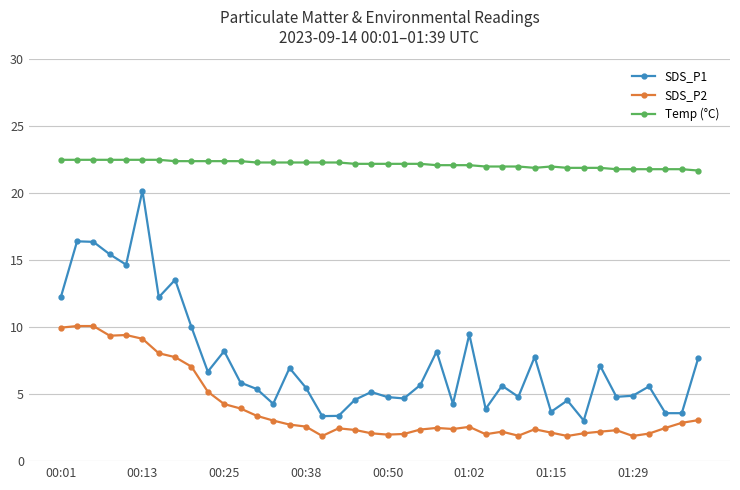

What is the minimum value for Temp (°C)?

21.7